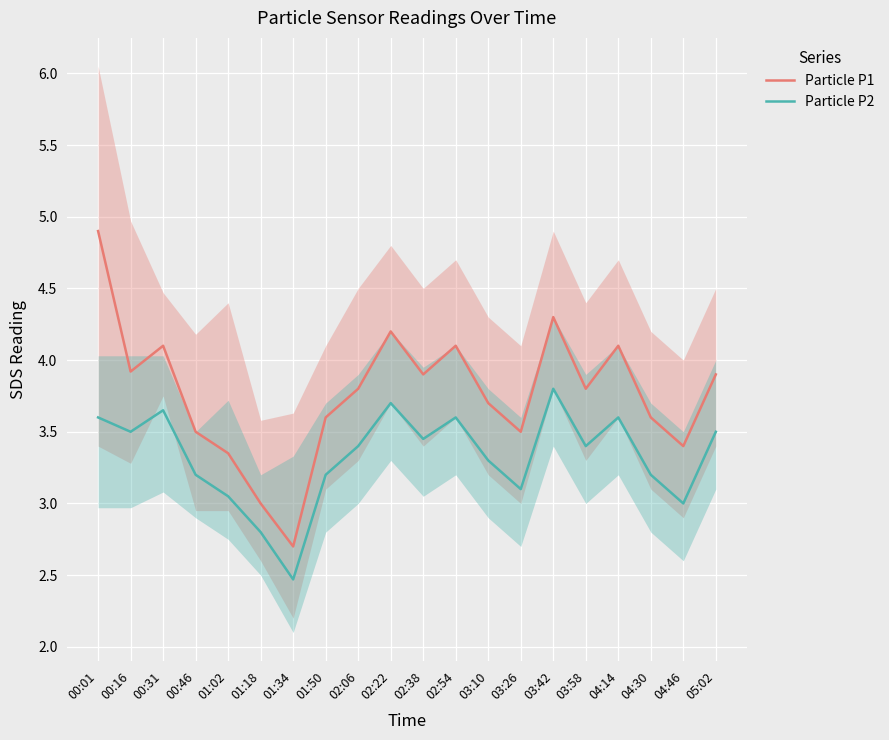

List the labels in order of Particle P1 value, smallest first.

01:34, 01:18, 01:02, 04:46, 00:46, 03:26, 01:50, 04:30, 03:10, 02:06, 03:58, 02:38, 05:02, 00:16, 00:31, 02:54, 04:14, 02:22, 03:42, 00:01